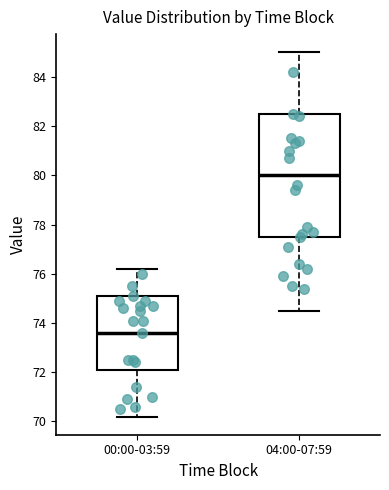

Comparing the boxes themselves (not the whiskers), which one is the tallest?

04:00-07:59